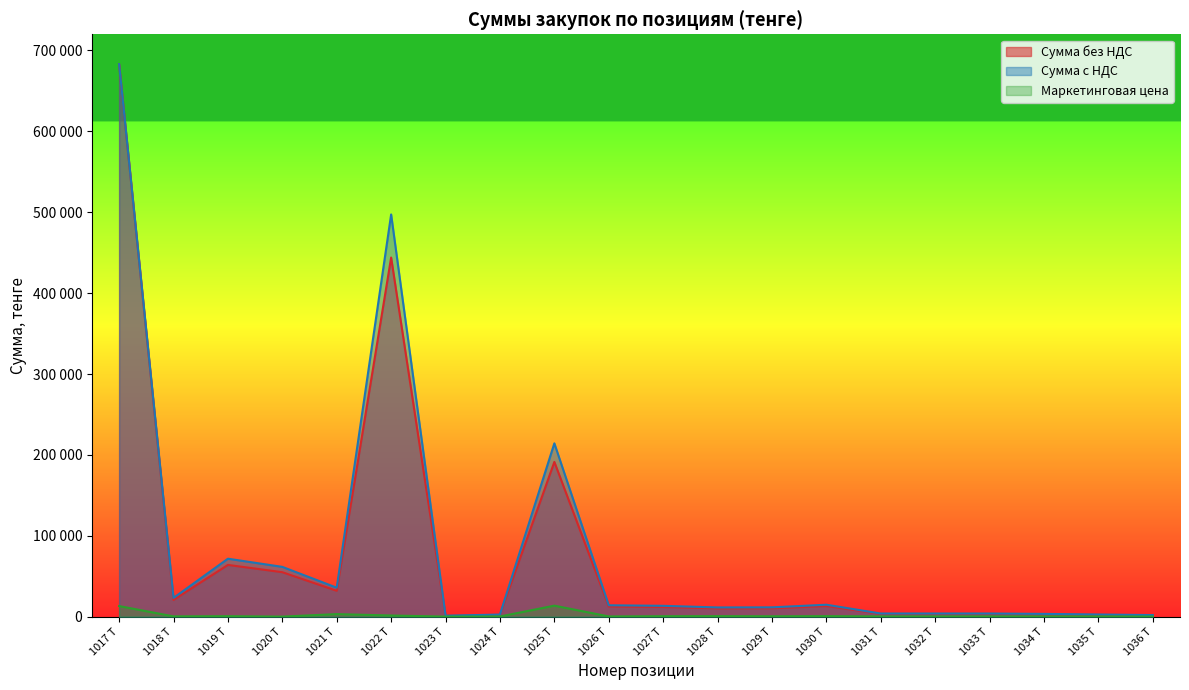

True or false: Сумма с НДС and Сумма без НДС cross at least once.

False